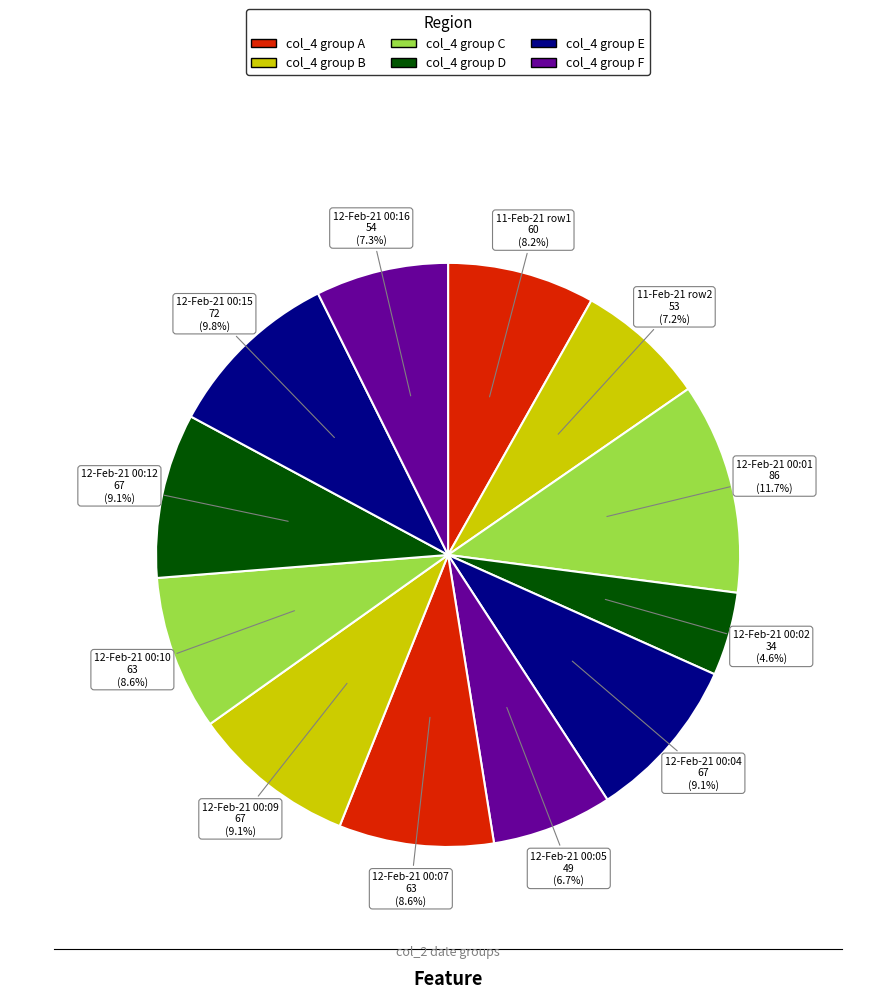

How many segments does this pie chart have?

12